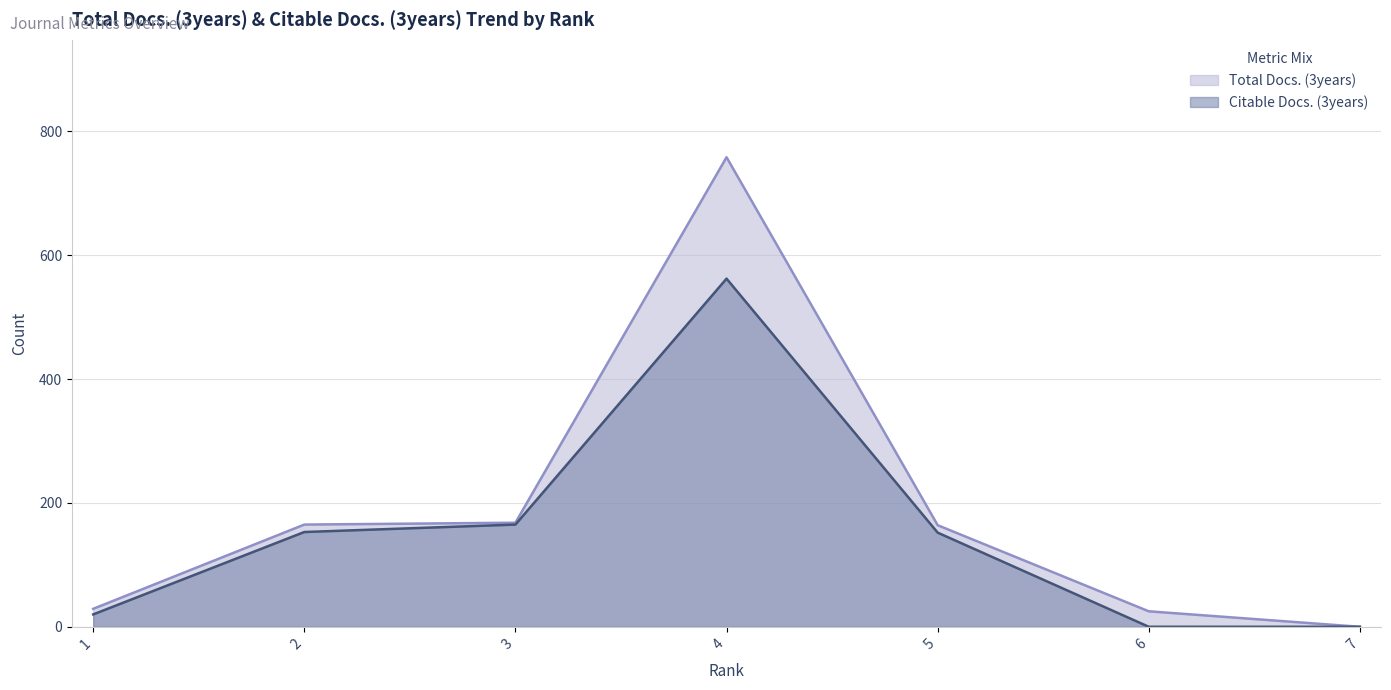

Does the chart display data point markers on the line(s)?

No